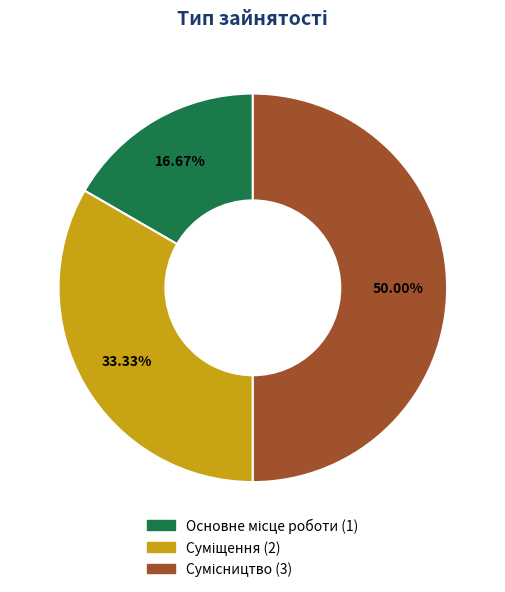

To the nearest percent, what is the combined percentage of Сумісництво and Суміщення?

83%